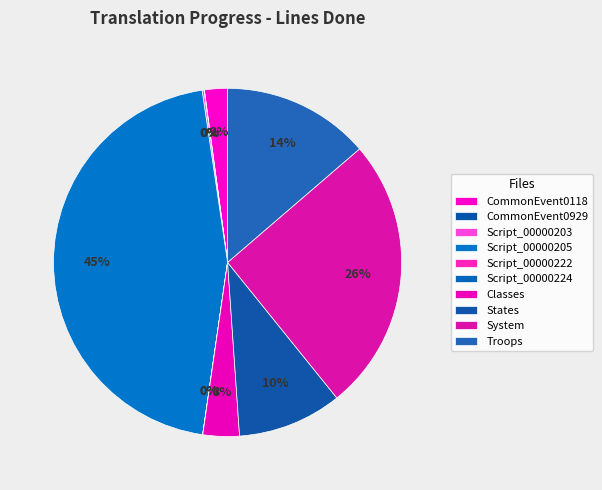

Count the number of slices in the pie.

10